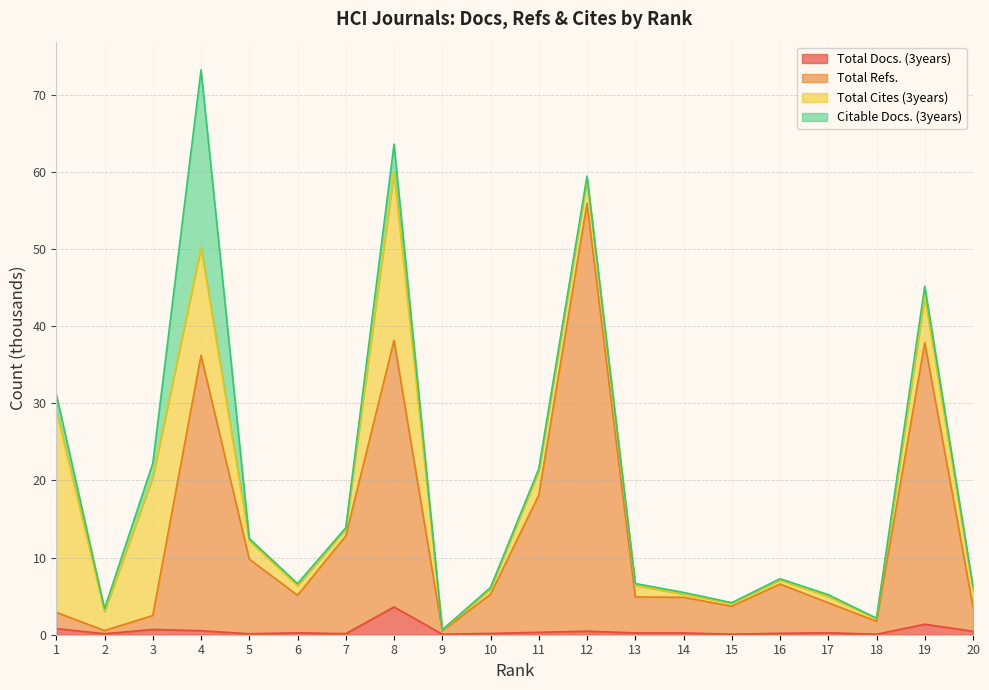

Is it true that Total Docs. (3years) equals 0.1 at 2?

True